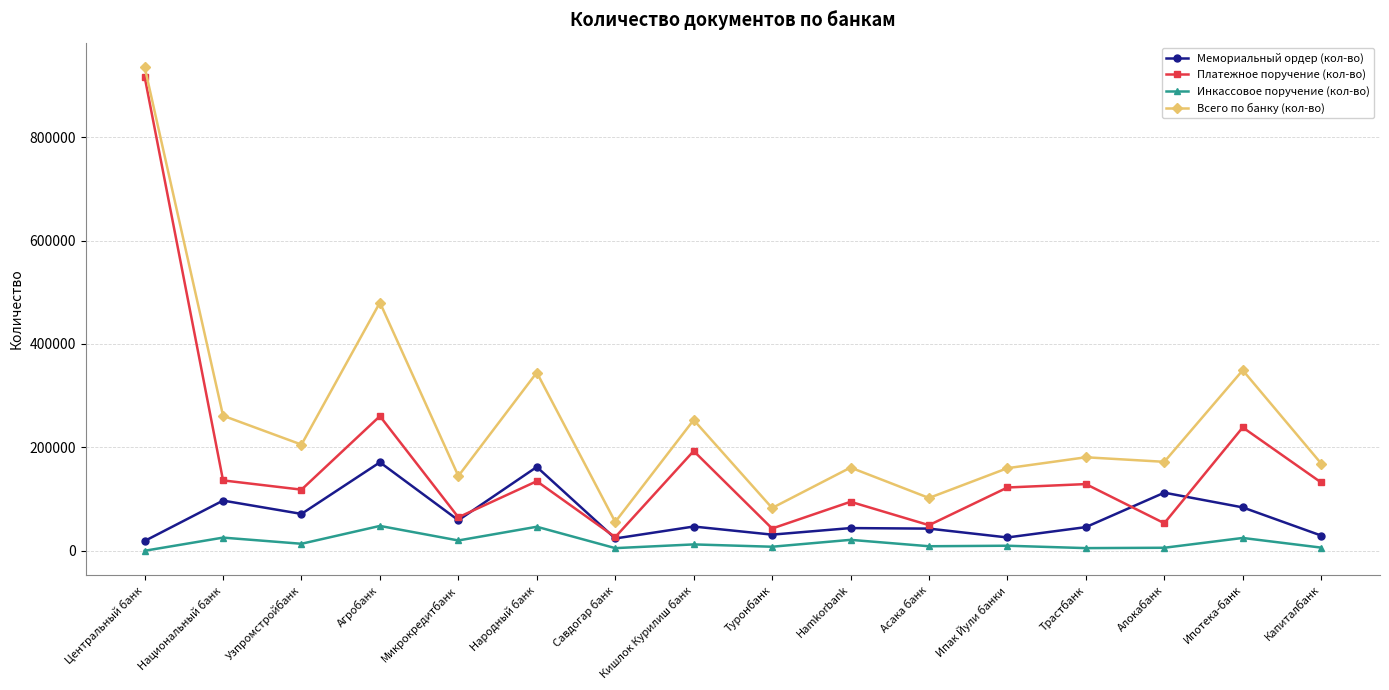

Which series has the widest spread of values?

Платежное поручение (кол-во)